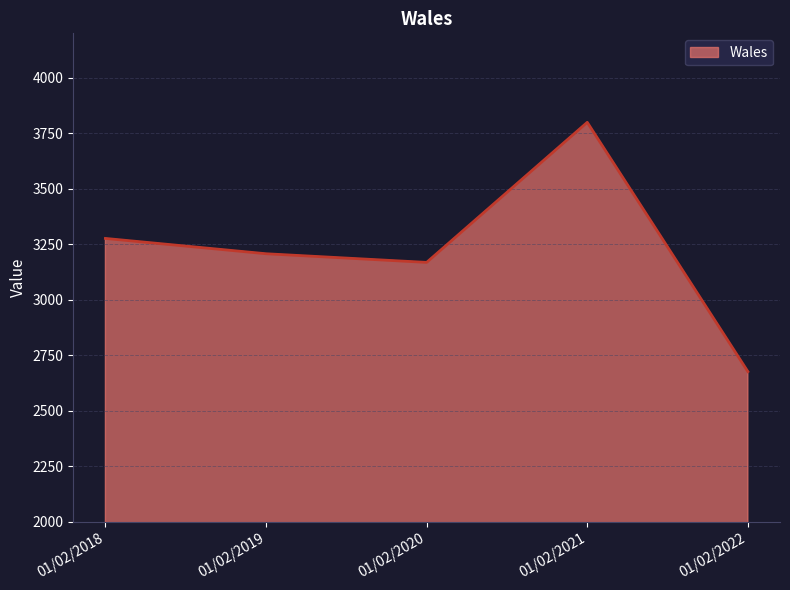

Count the number of data series in this chart.

1